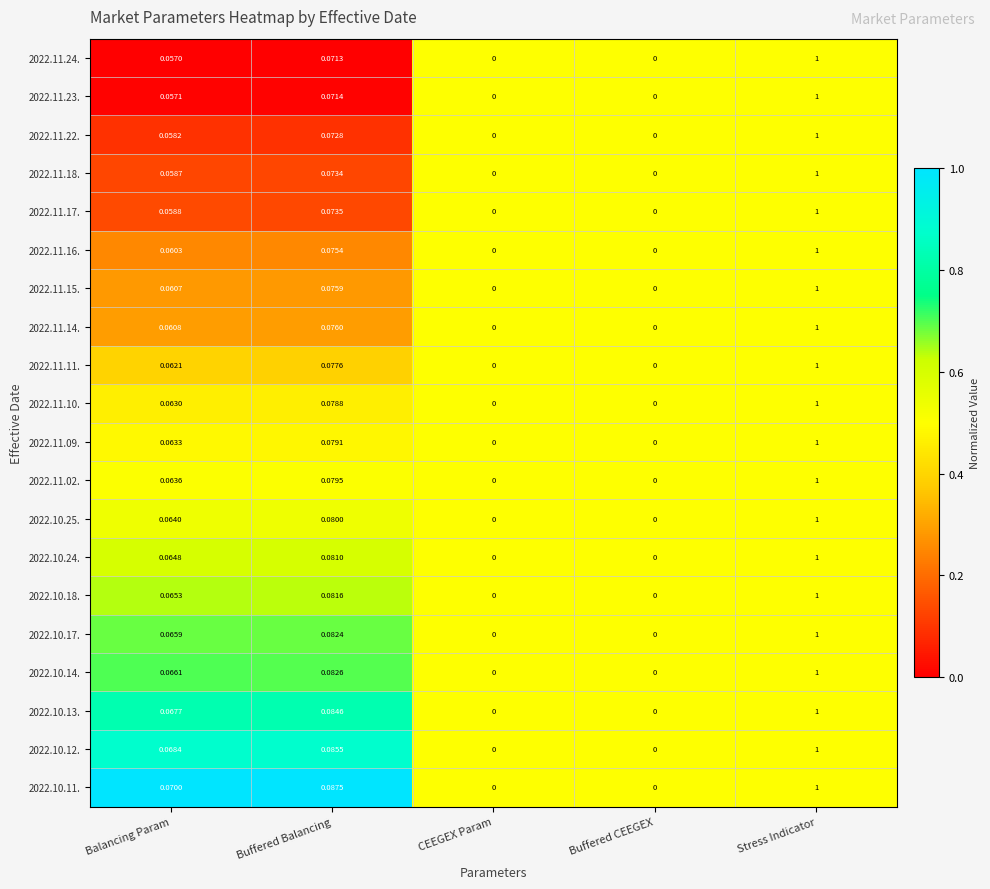

Which label corresponds to the largest value in the chart?

Stress Indicator